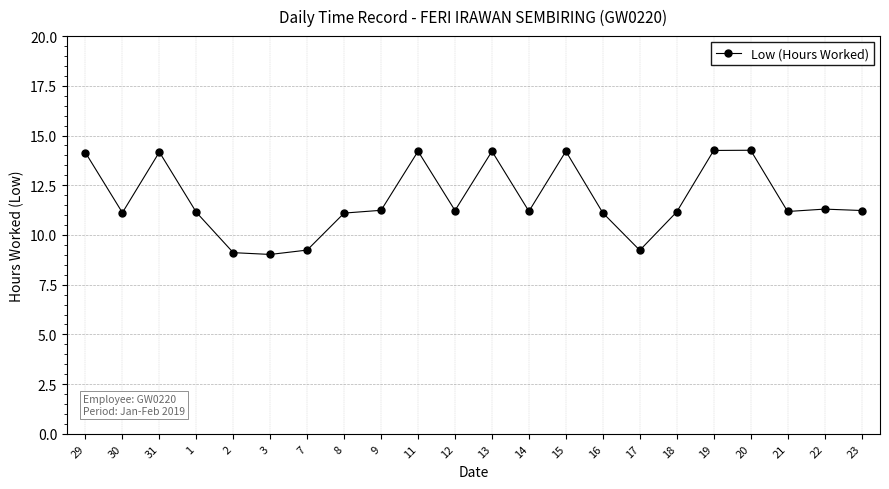

The chart shows a value of 11.2 at 18. True or false?

True